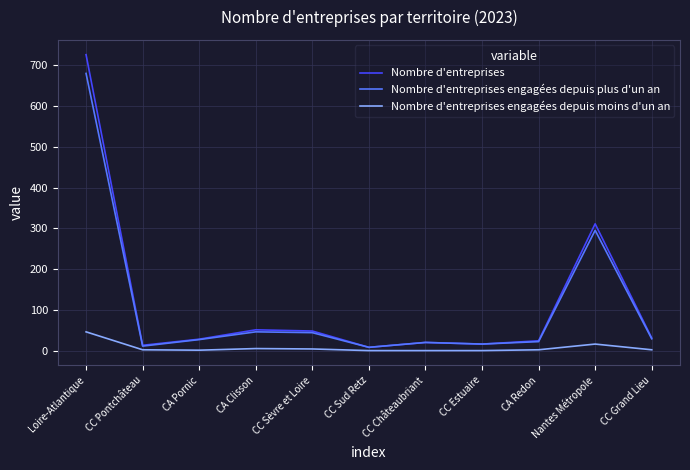

What is the difference between the maximum and second lowest values in the Nombre d'entreprises engagées depuis moins d'un an series?

46